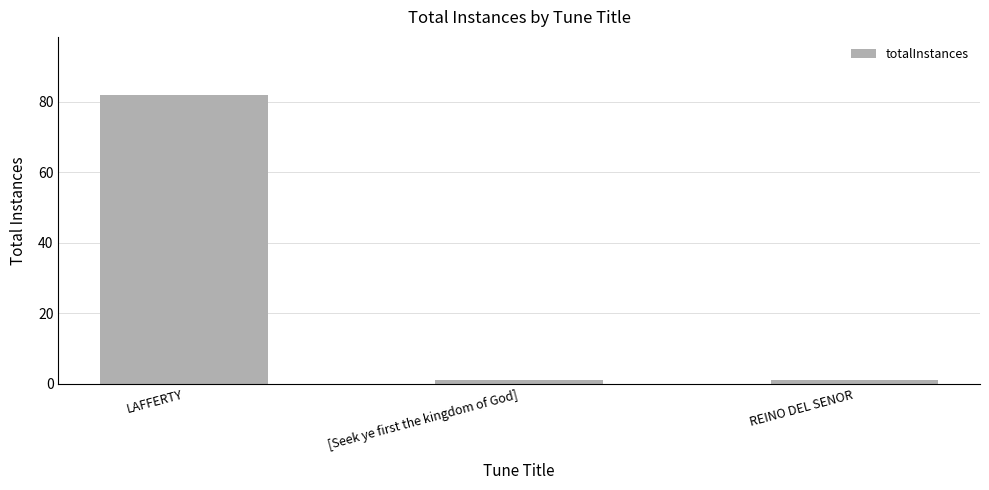

Which has a higher value, LAFFERTY or REINO DEL SENOR?

LAFFERTY